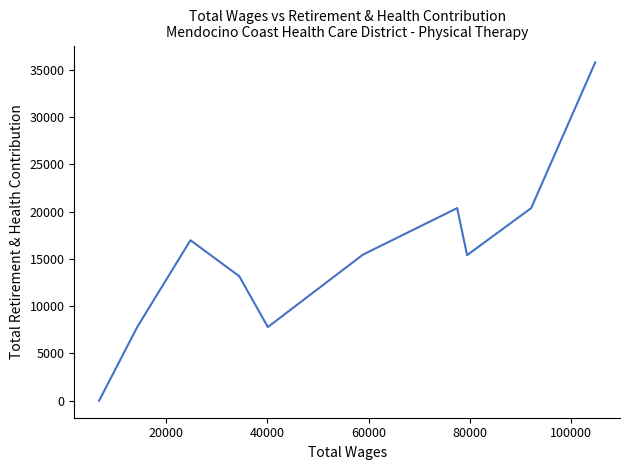

What is the maximum value shown in the chart?

35758